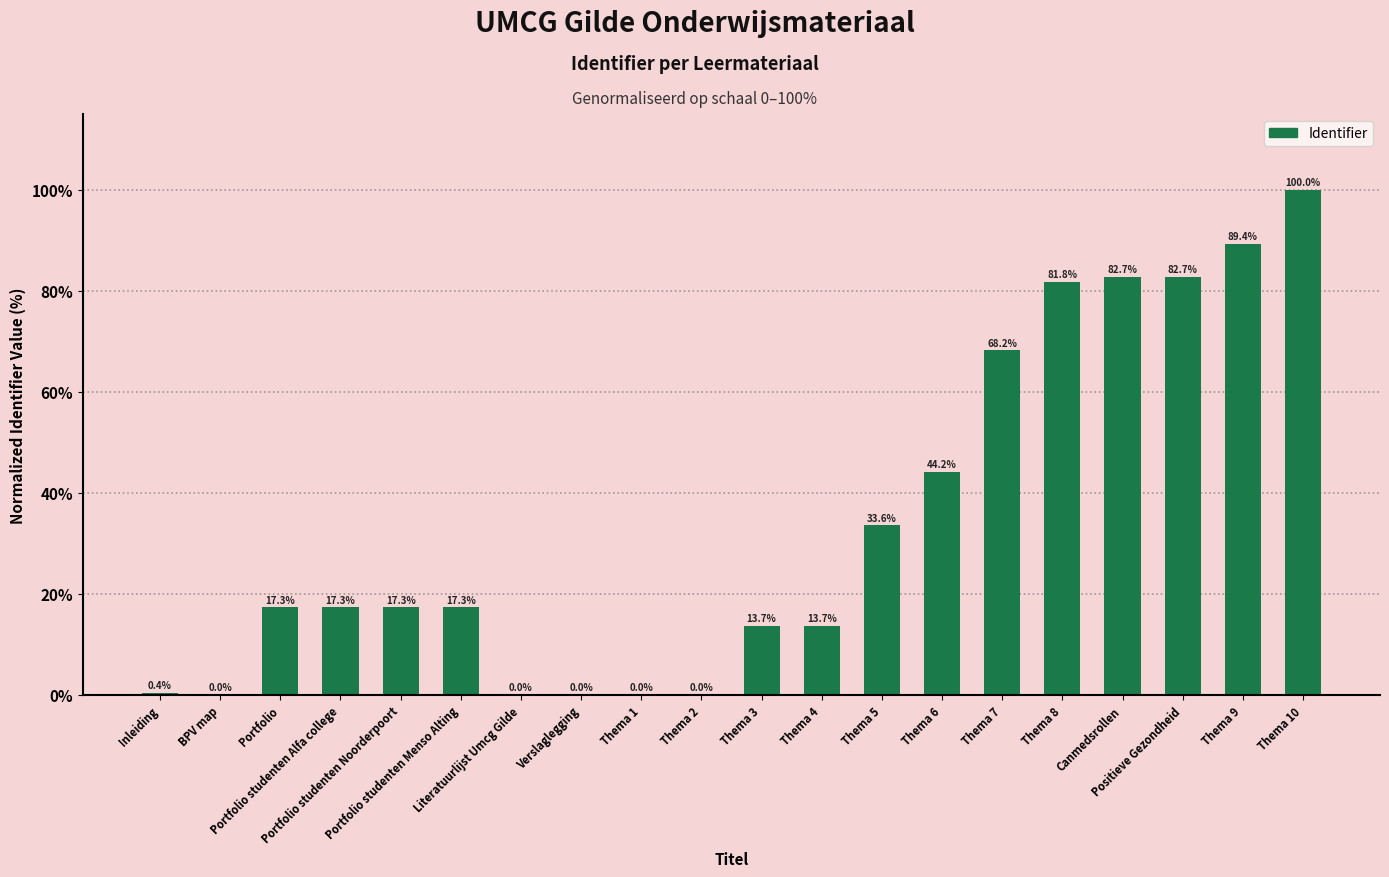

What is the greatest value displayed?

100.0